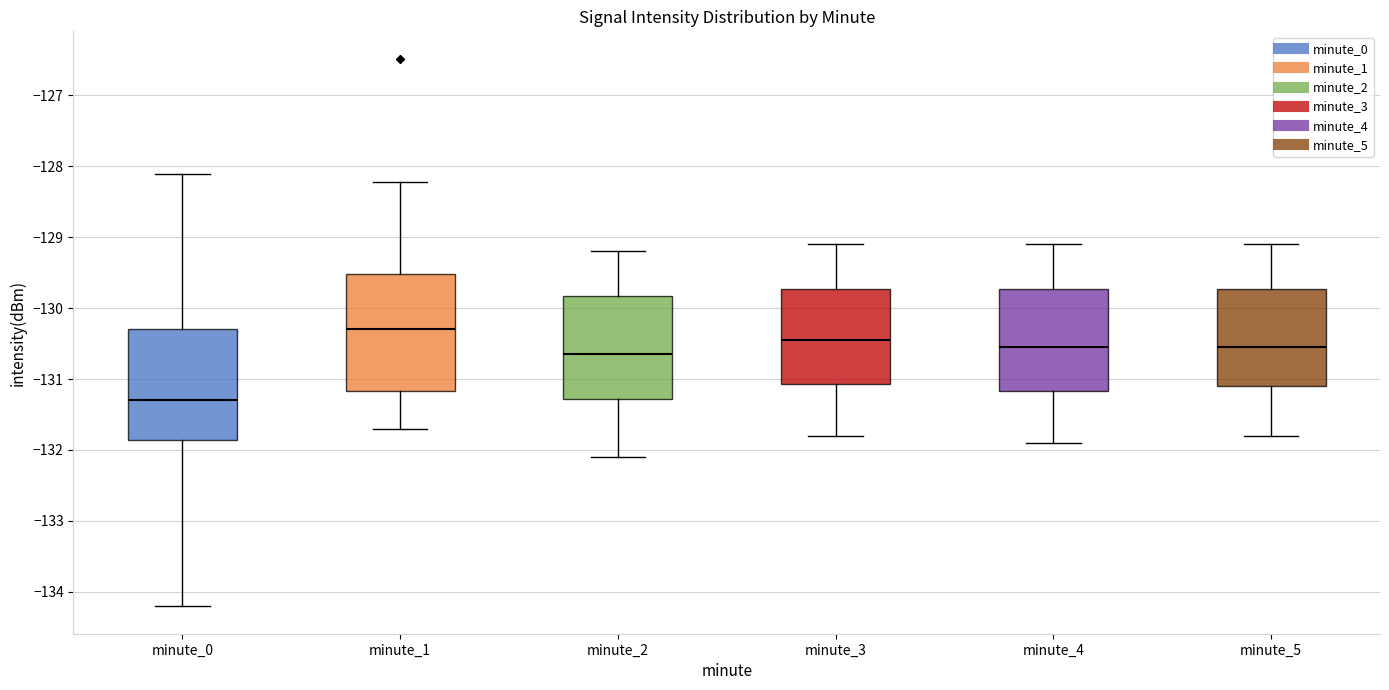

Reading left to right, read every box against the y-axis: the position of its median line, the range the box covers, and the ends of its whiskers. The values are not printed on the chart, so give them approximately, as read against the axis.

minute_0: median -131.3, box -131.9 to -130.3, whiskers -134.2 to -128.1
minute_1: median -130.3, box -131.2 to -129.5, whiskers -131.7 to -128.2
minute_2: median -130.6, box -131.3 to -129.8, whiskers -132.1 to -129.2
minute_3: median -130.4, box -131.1 to -129.7, whiskers -131.8 to -129.1
minute_4: median -130.5, box -131.2 to -129.7, whiskers -131.9 to -129.1
minute_5: median -130.5, box -131.1 to -129.7, whiskers -131.8 to -129.1